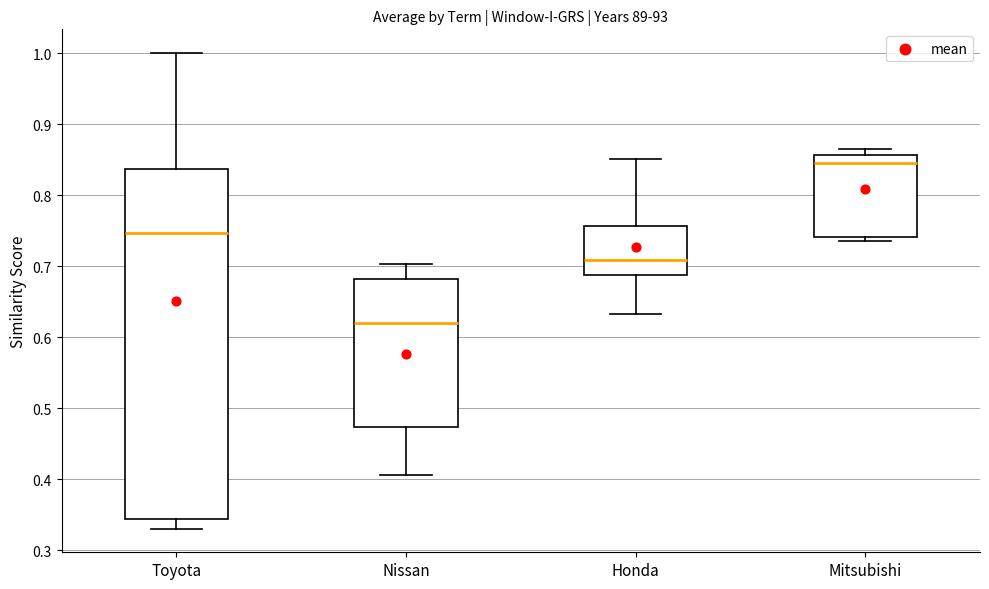

Where is the upper edge of the box for Mitsubishi on the y-axis? The values are not printed on the chart, so give them approximately, as read against the axis.

0.86